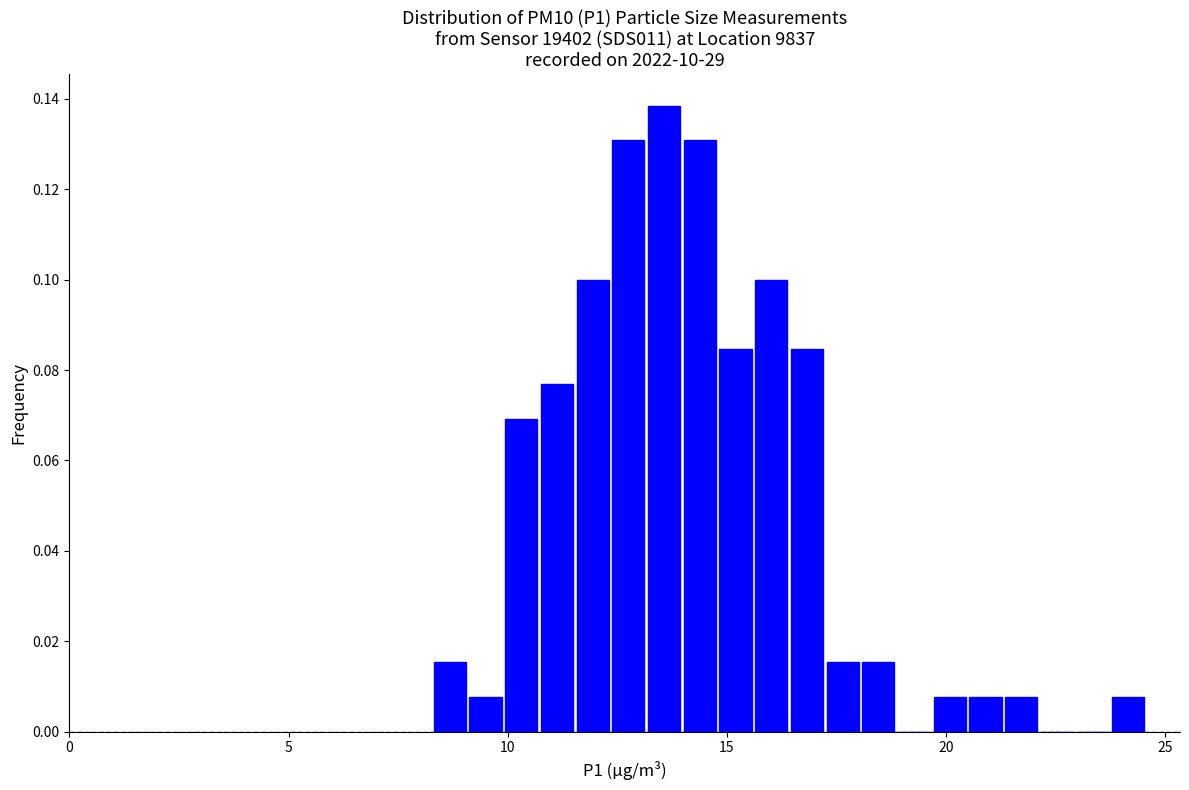

Read against the x-axis, roughly where is the centre of the tallest bar?

13.5